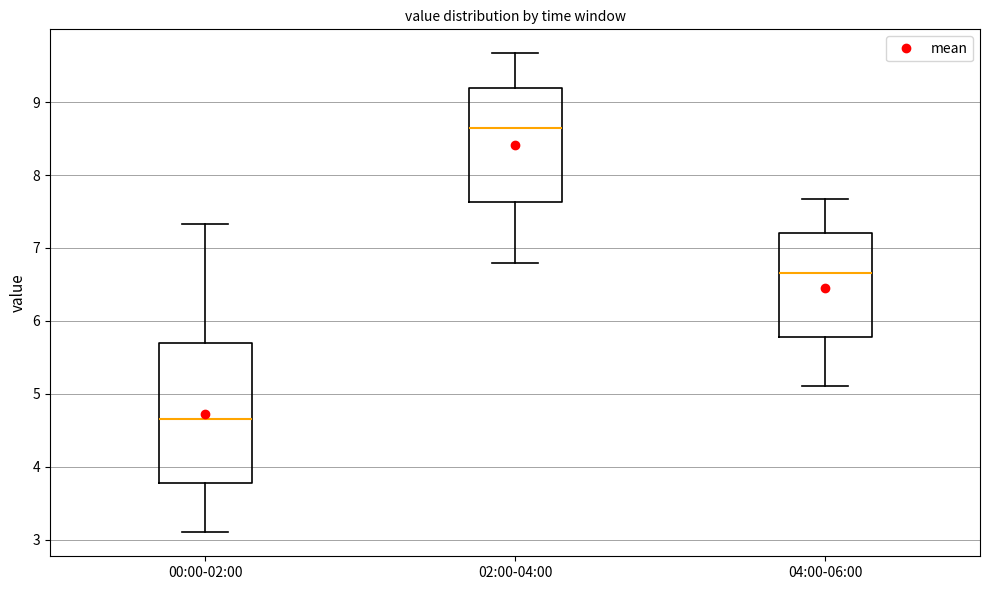

Where is the upper edge of the box for 04:00-06:00 on the y-axis? The values are not printed on the chart, so give them approximately, as read against the axis.

7.2